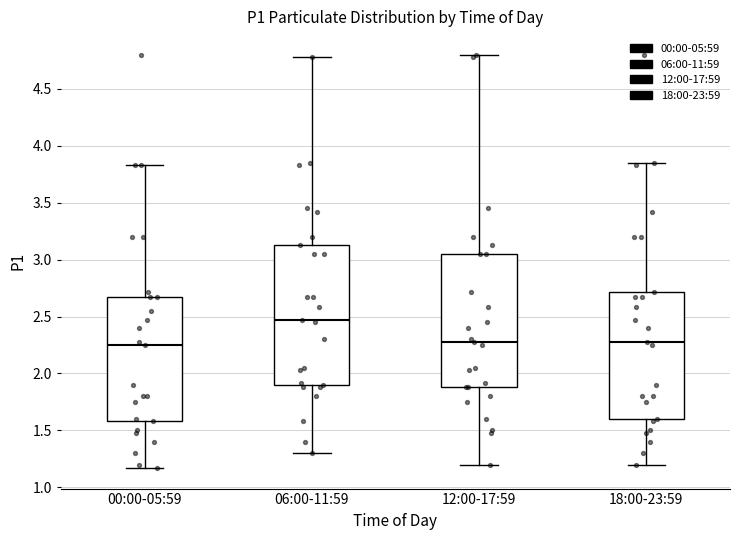

Where does the lower whisker of the box for 18:00-23:59 end on the y-axis? The values are not printed on the chart, so give them approximately, as read against the axis.

1.20